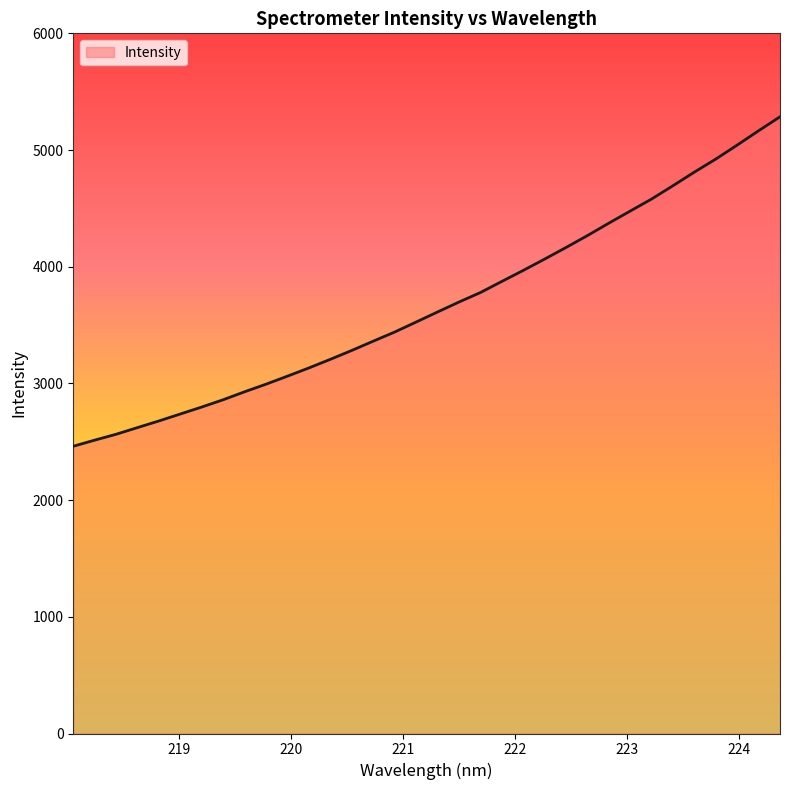

What is the minimum value shown in the chart?

2461.5